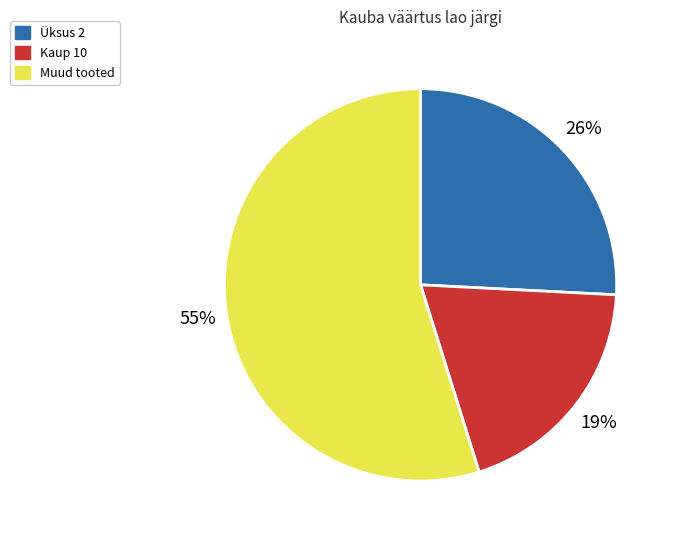

To the nearest percent, what is the average slice percentage?

33%